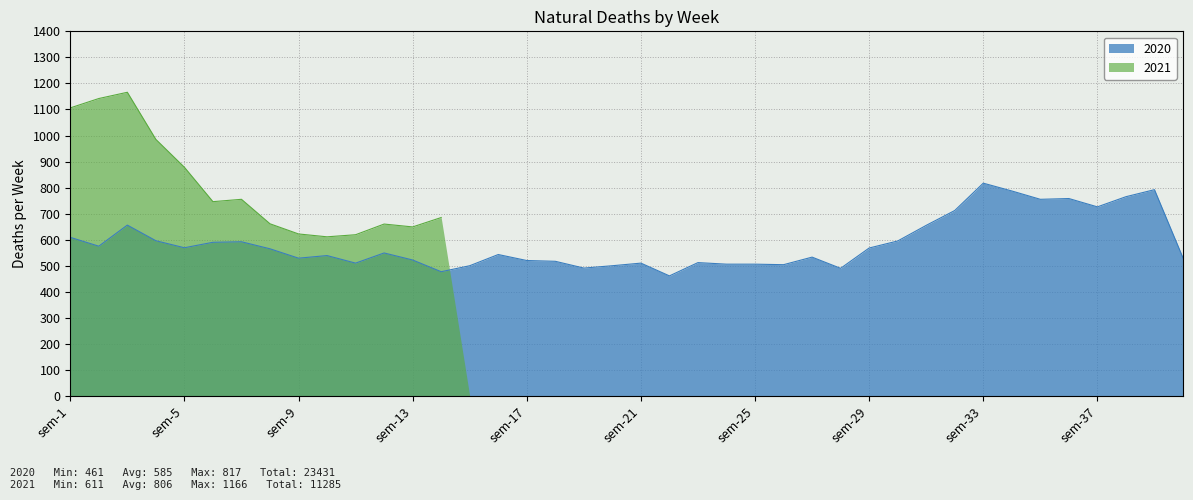

True or false: the data has more than 2 interior local peaks.

True